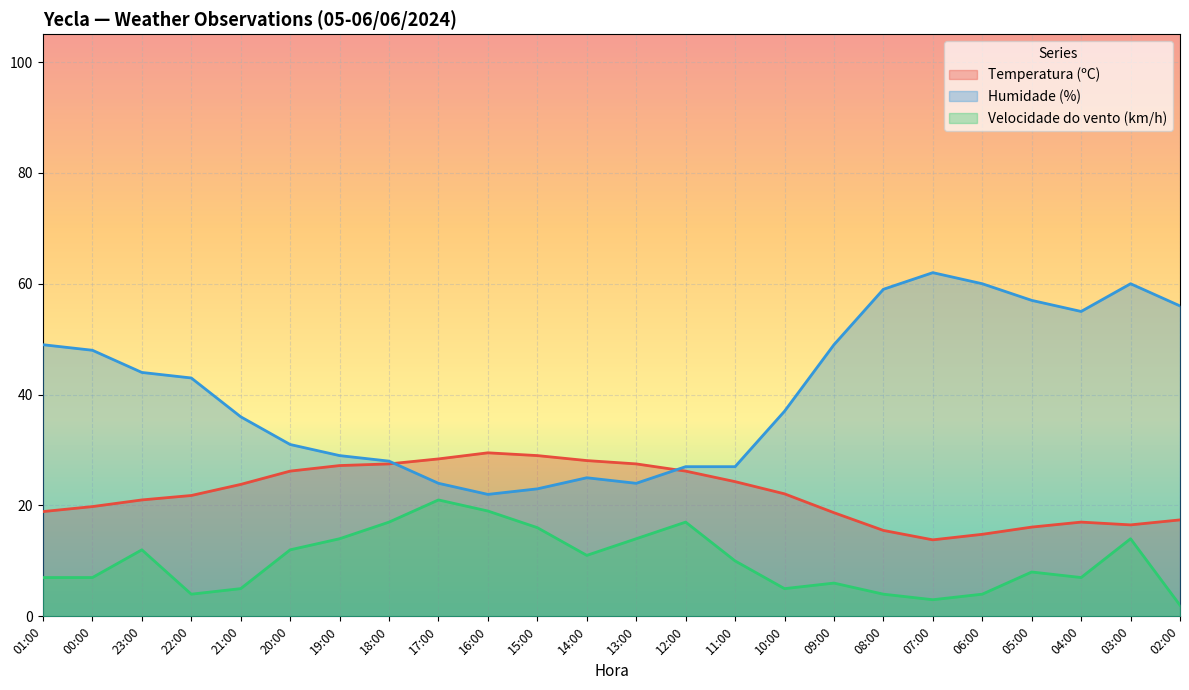

In Velocidade do vento (km/h), how many points are lower than both neighbors (excluding endpoints)?

5